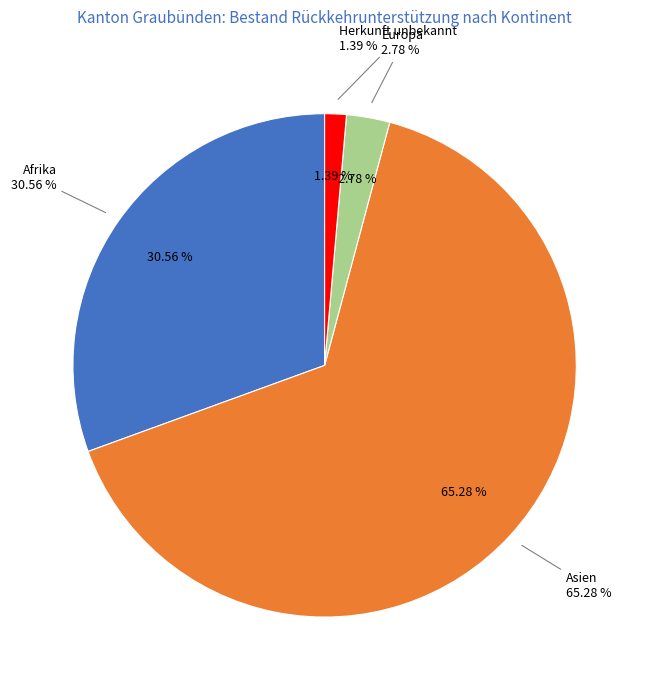

What percentage is the Herkunft unbekannt slice, to the nearest percent?

1%